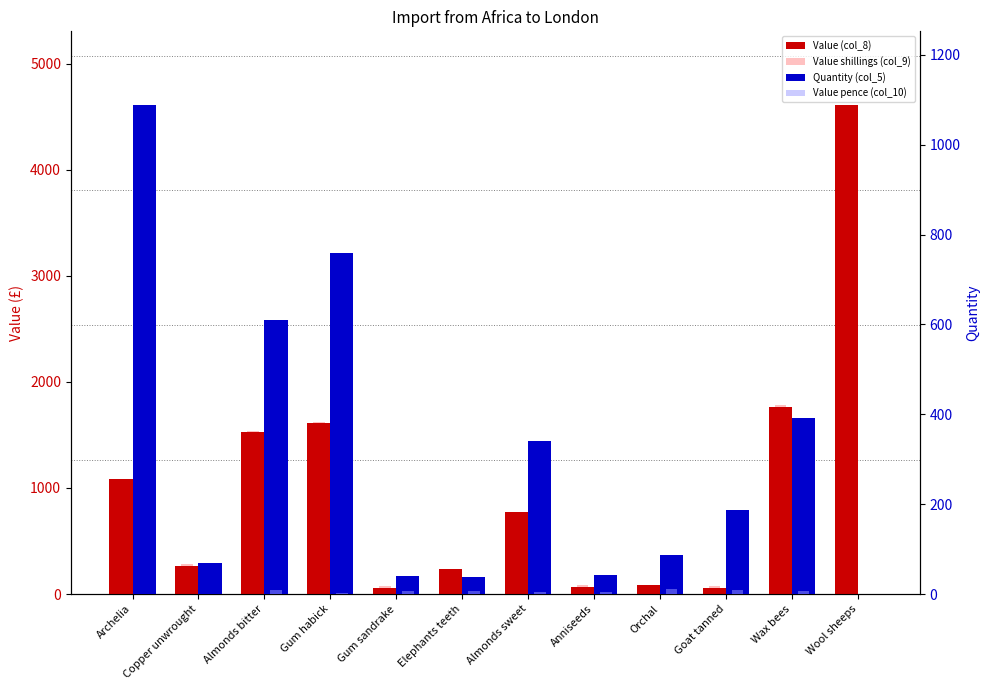

How many bars are there in total?

48